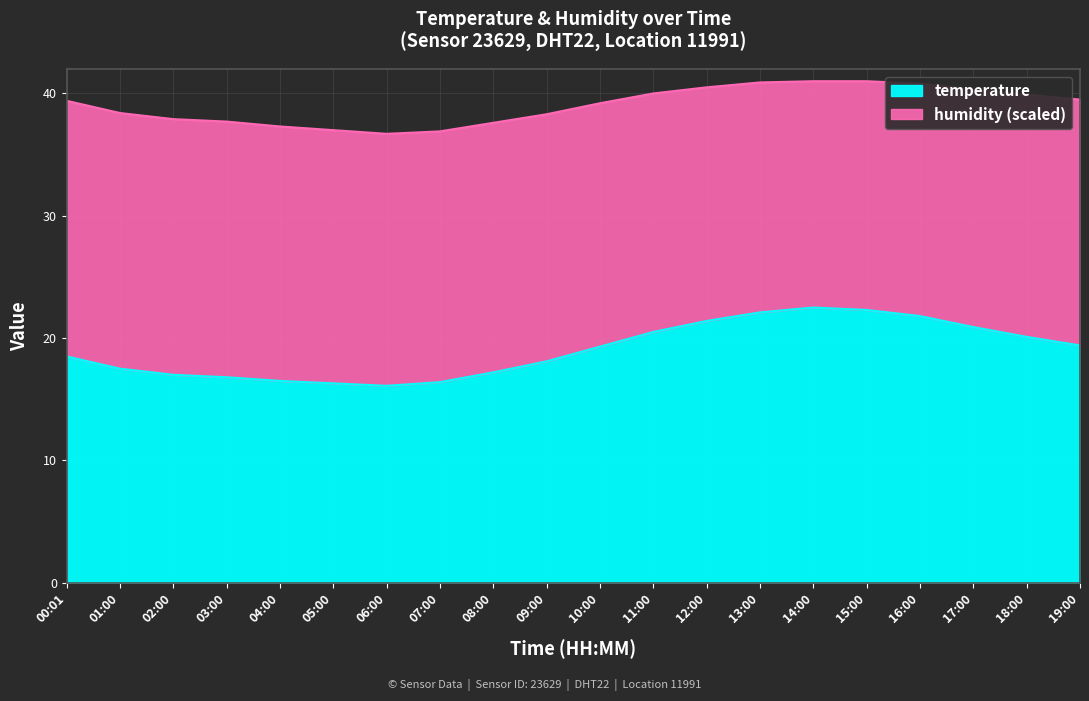

How many interior local valleys (lower than both neighbors) does the data have?

1